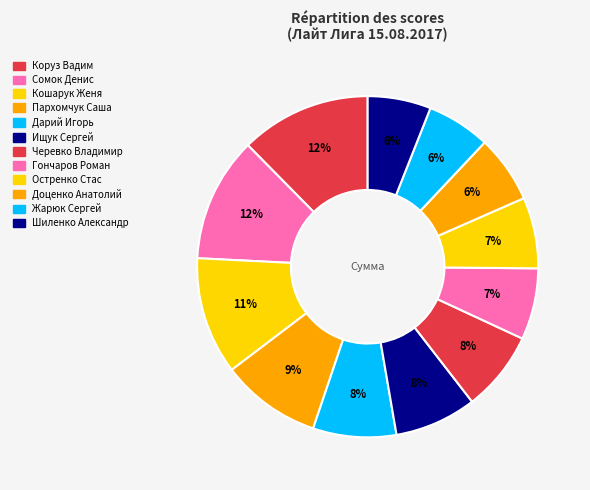

How many slices are in this pie chart?

12